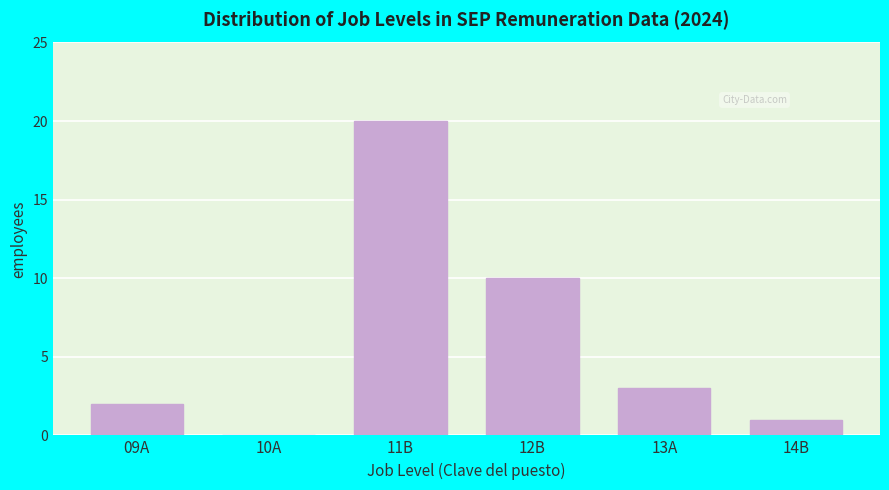

Reading left to right, what are all the values shown in this chart?

09A=2	10A=0	11B=20	12B=10	13A=3	14B=1